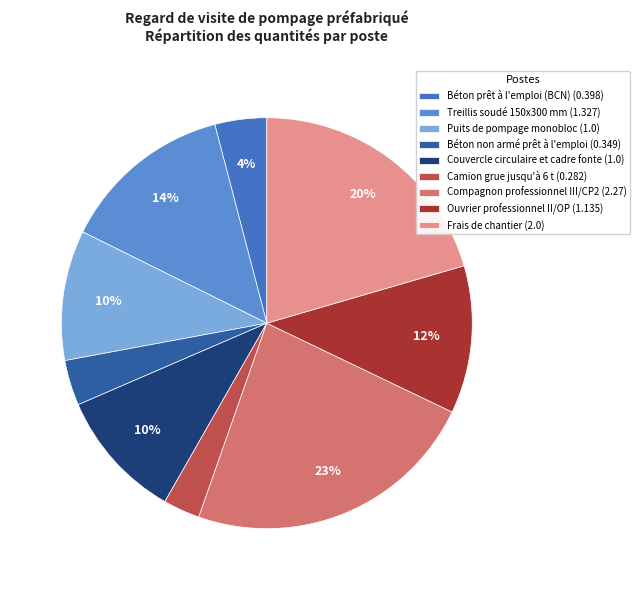

Rank the categories by value from highest to lowest.

Compagnon professionnel III/CP2, Frais de chantier, Treillis soudé 150x300 mm, Ouvrier professionnel II/OP, Puits de pompage monobloc, Couvercle circulaire et cadre fonte, Béton prêt à l'emploi (BCN), Béton non armé prêt à l'emploi, Camion grue jusqu'à 6 t